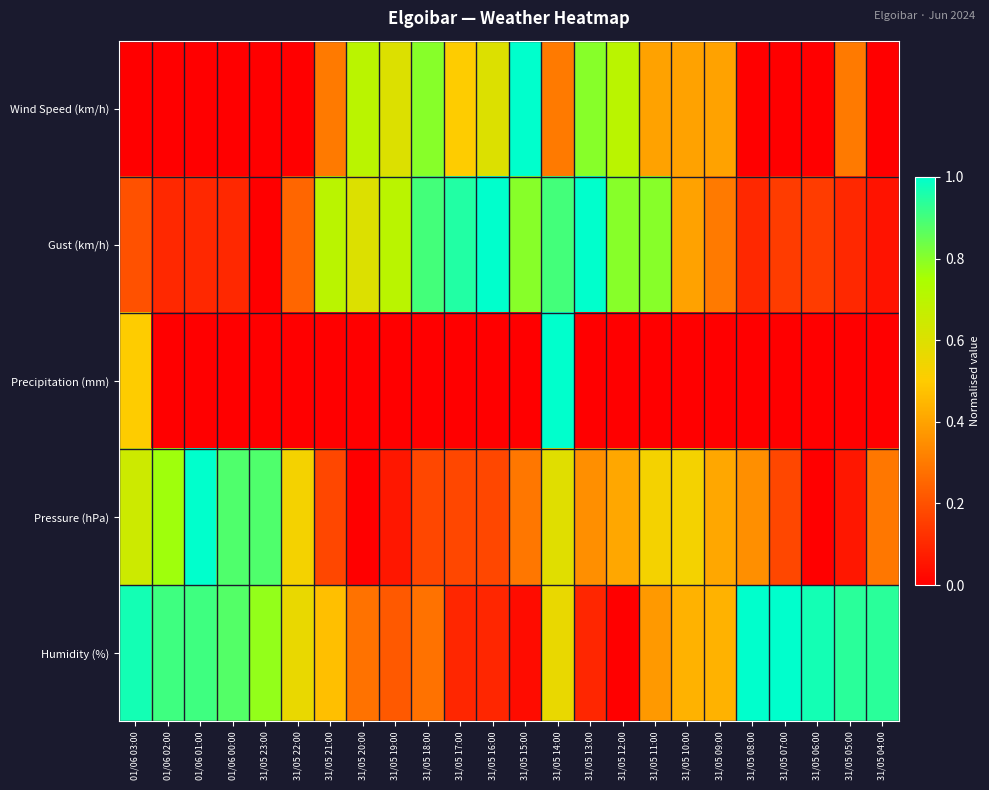

Rank the series at 31/05 16:00 from highest to lowest value.

Gust (km/h), Wind Speed (km/h), Pressure (hPa), Humidity (%), Precipitation (mm)